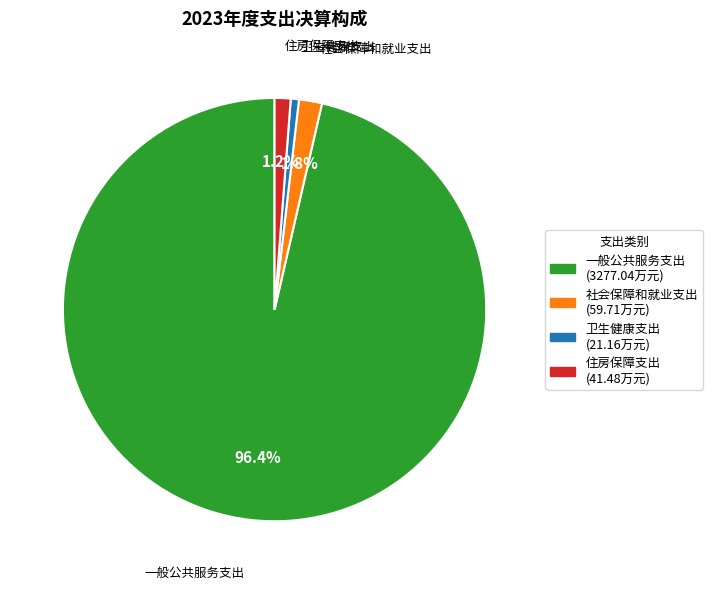

How many segments does this pie chart have?

4